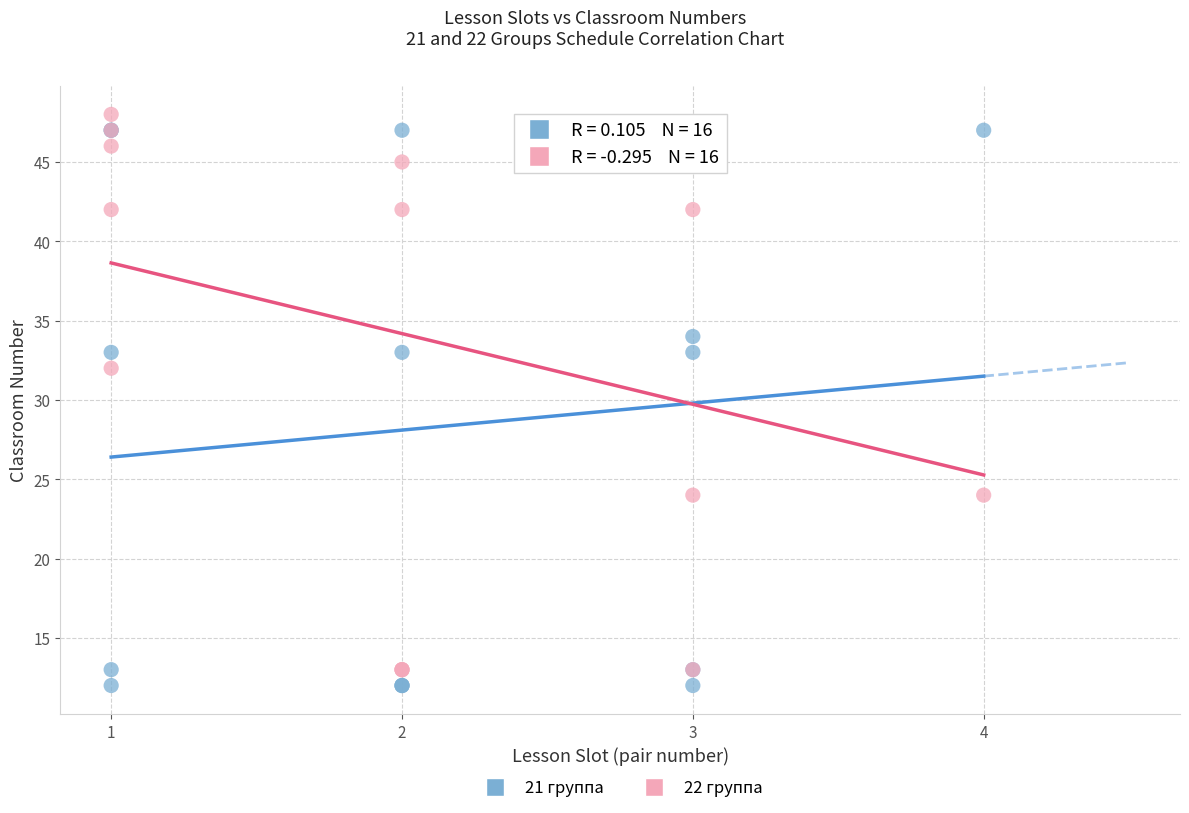

What are all the series names shown in the legend?

21 группа, 22 группа